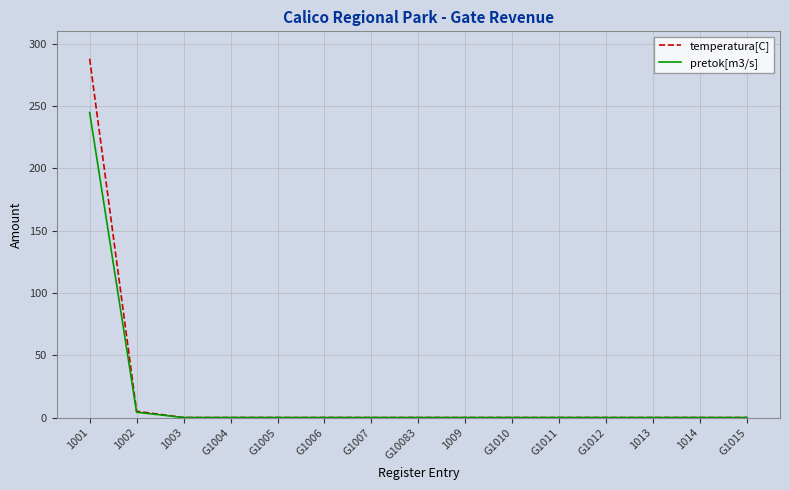

Does the chart display data point markers on the line(s)?

No